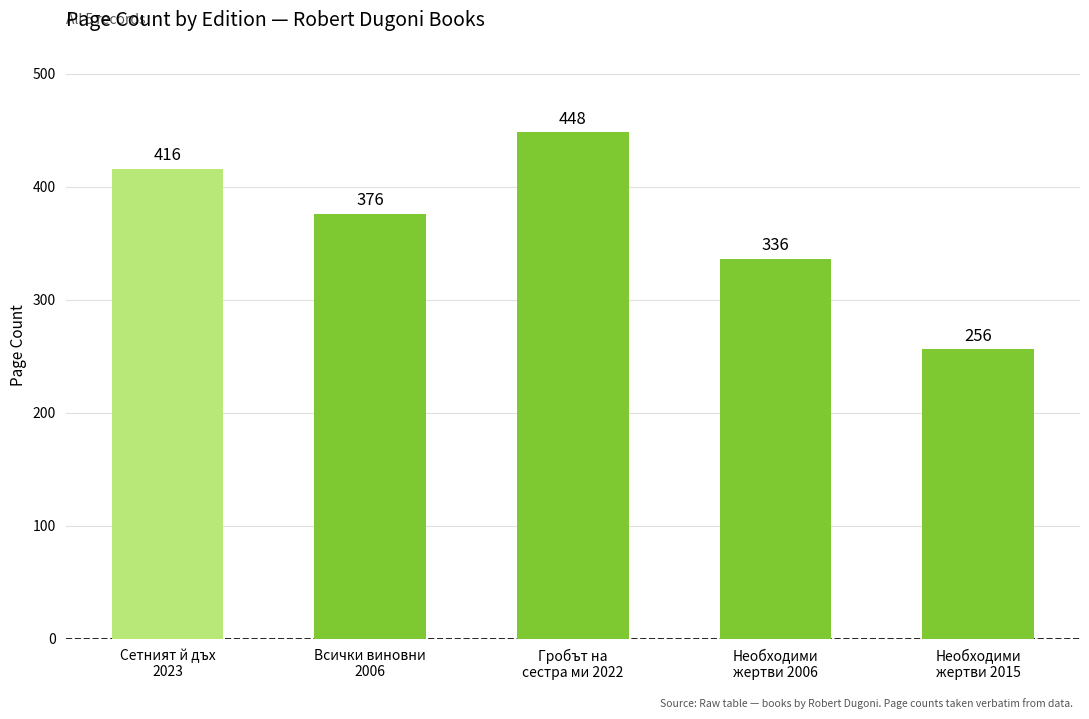

What is the label of the 2nd bar from the left?

Всички виновни
2006